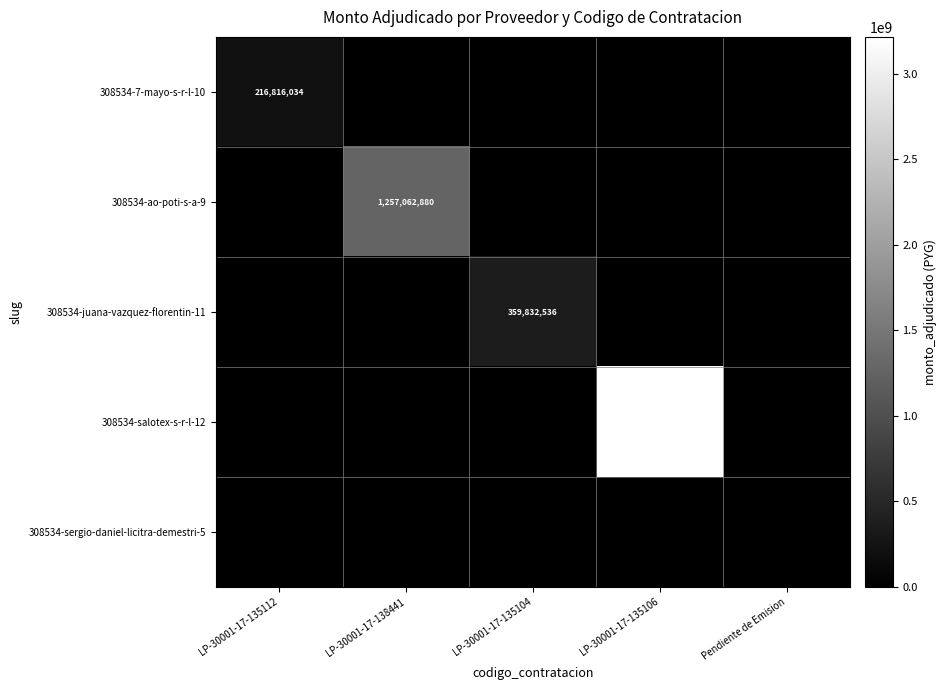

The 308534-ao-poti-s-a-9 series shows 1257062880 at LP-30001-17-138441. True or false?

True